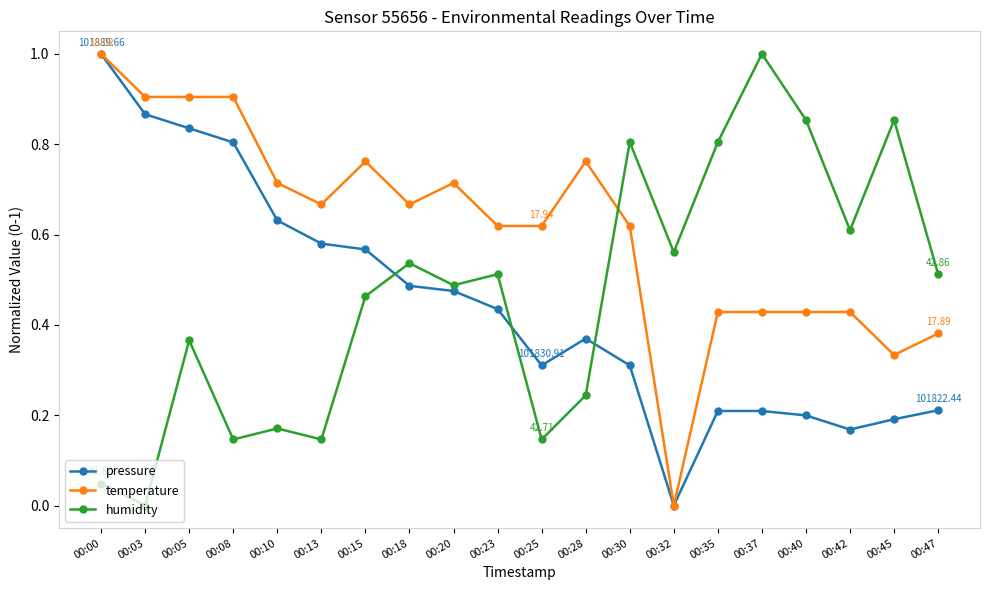

Count the number of data series in this chart.

3